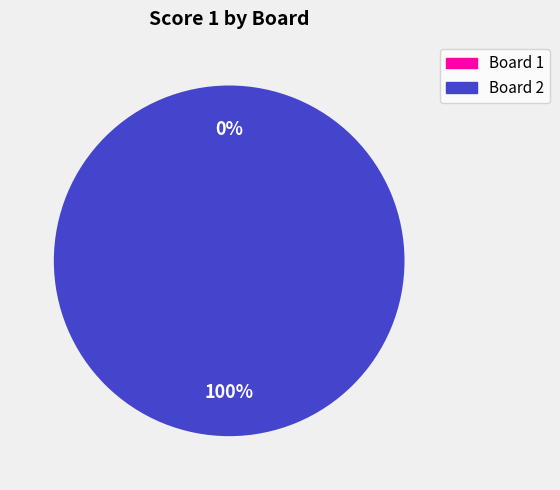

Is it true that Board 2 is 100% of the pie?

True